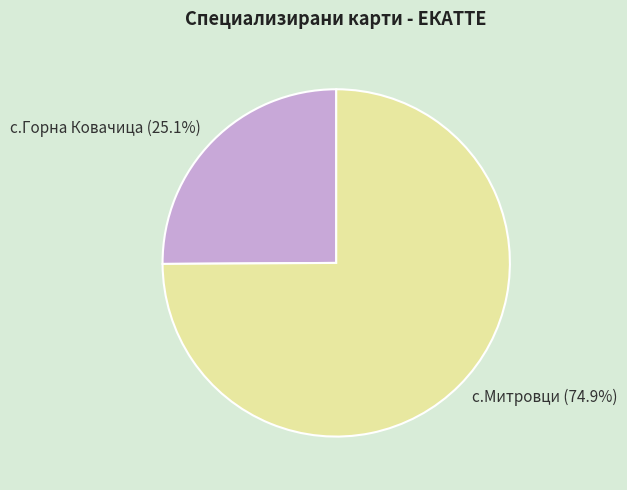

The с.Горна Ковачица slice represents 37% of the pie. True or false?

False